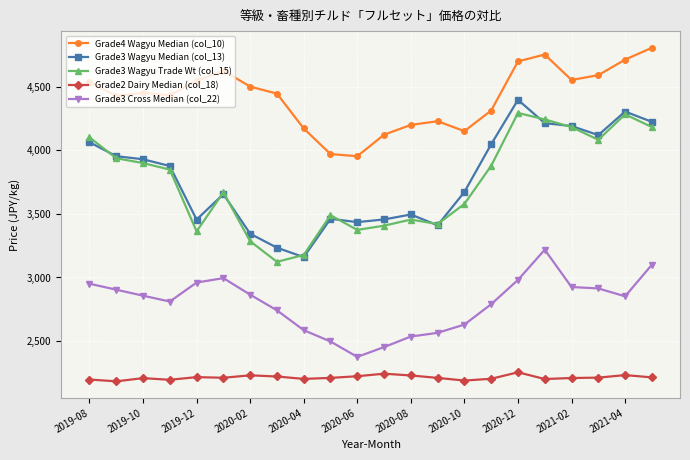

True or false: Grade3 Wagyu Trade Wt (col_15) has more than 0 points higher than both neighbors.

True